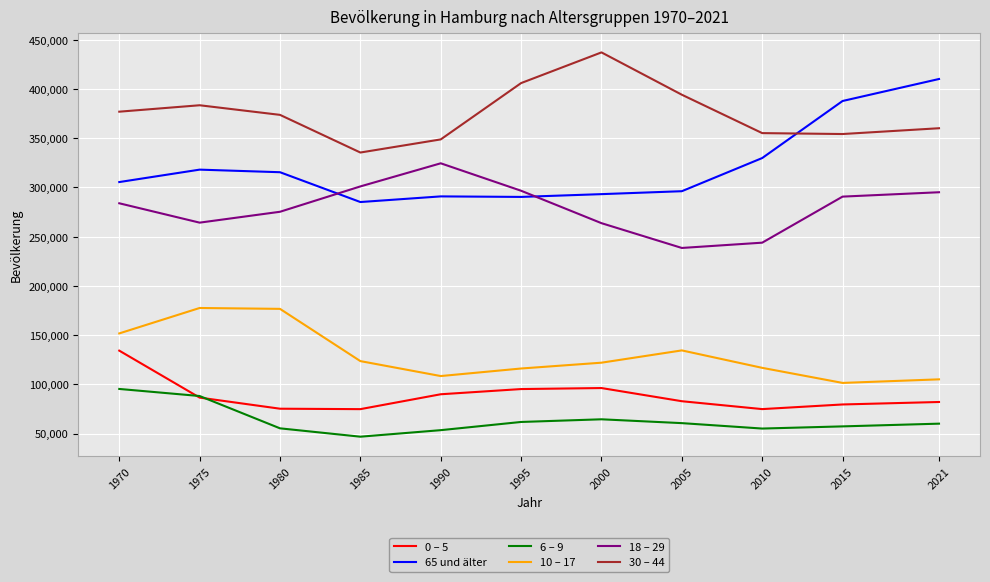

Which series changed the most between 1975 and 2010?

10 – 17